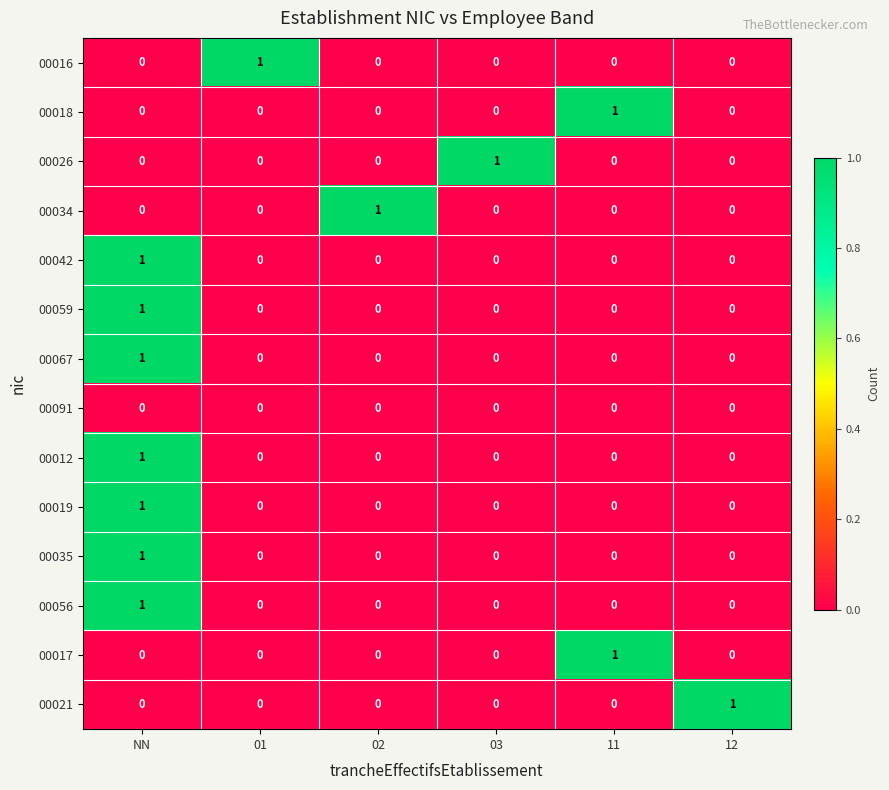

The 00091 series shows 0 at 01. True or false?

True